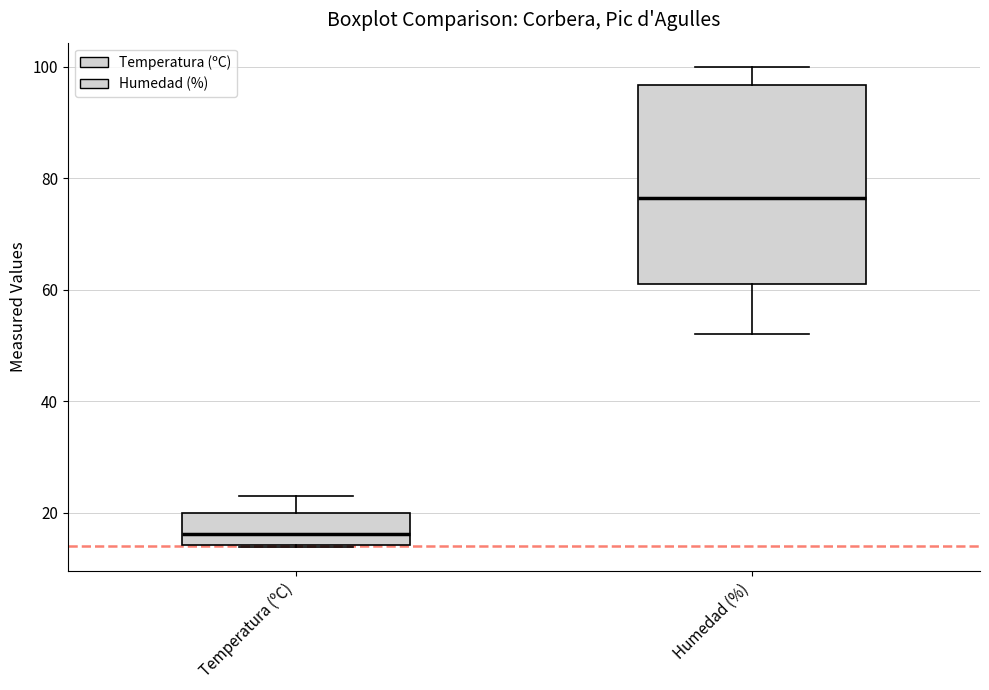

Reading left to right, transcribe this box plot: for each box, give where its median line is, the range the box spans, and where its two whiskers end, as read against the y-axis. The values are not printed on the chart, so give them approximately, as read against the axis.

Temperatura (ºC): median 16, box 14 to 20, whiskers 14 to 24
Humedad (%): median 76, box 62 to 96, whiskers 52 to 100